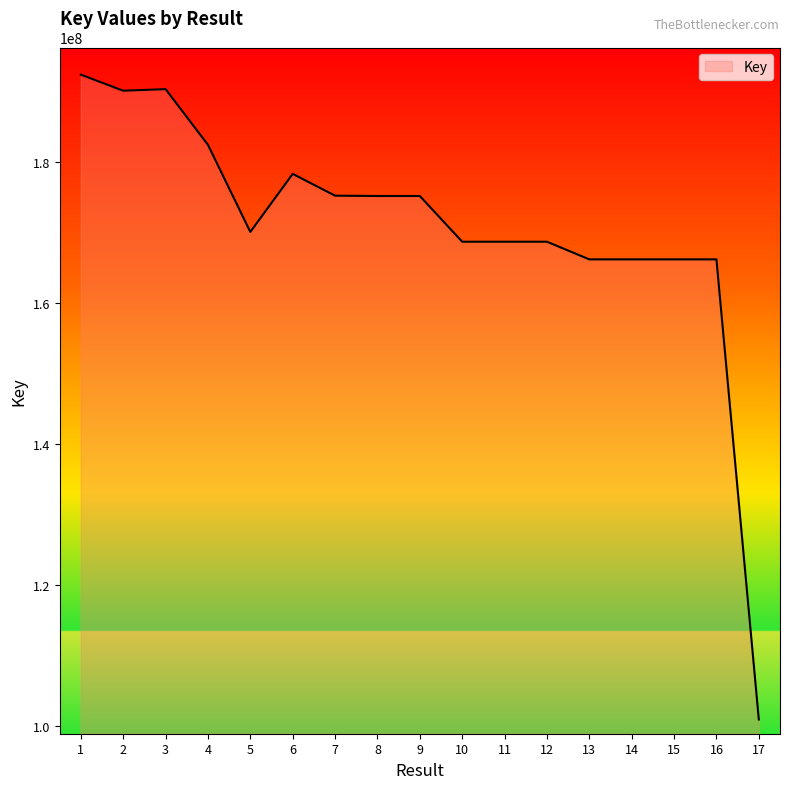

What is the difference between the values at 15 and 6?

12123206